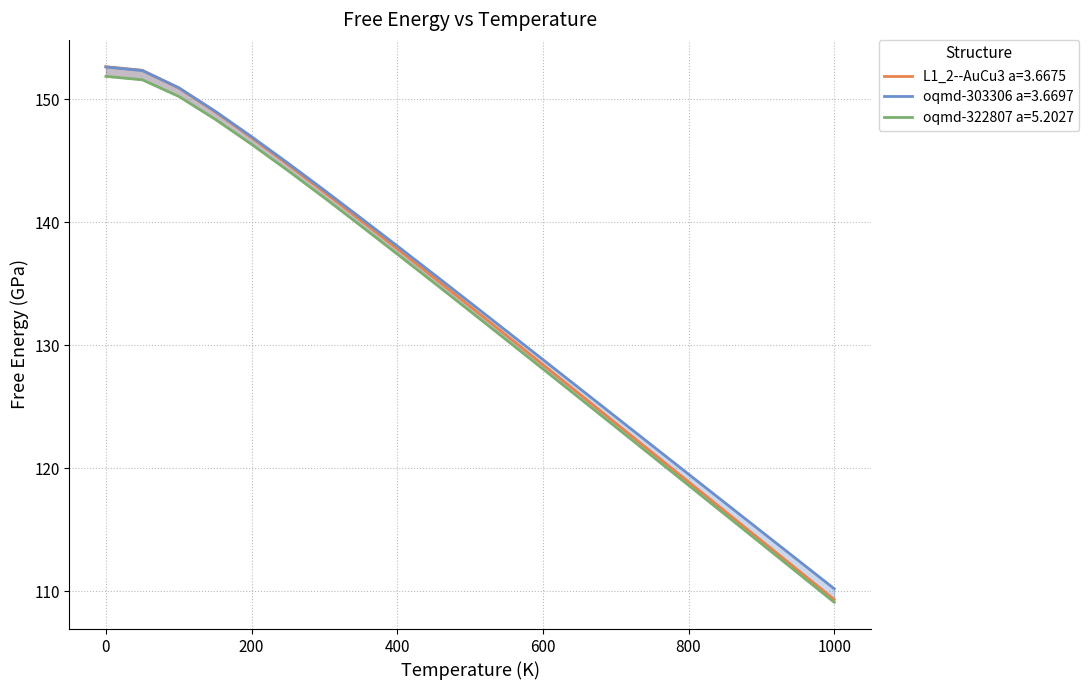

True or false: oqmd-322807 a=5.2027 and oqmd-303306 a=3.6697 cross at least once.

False